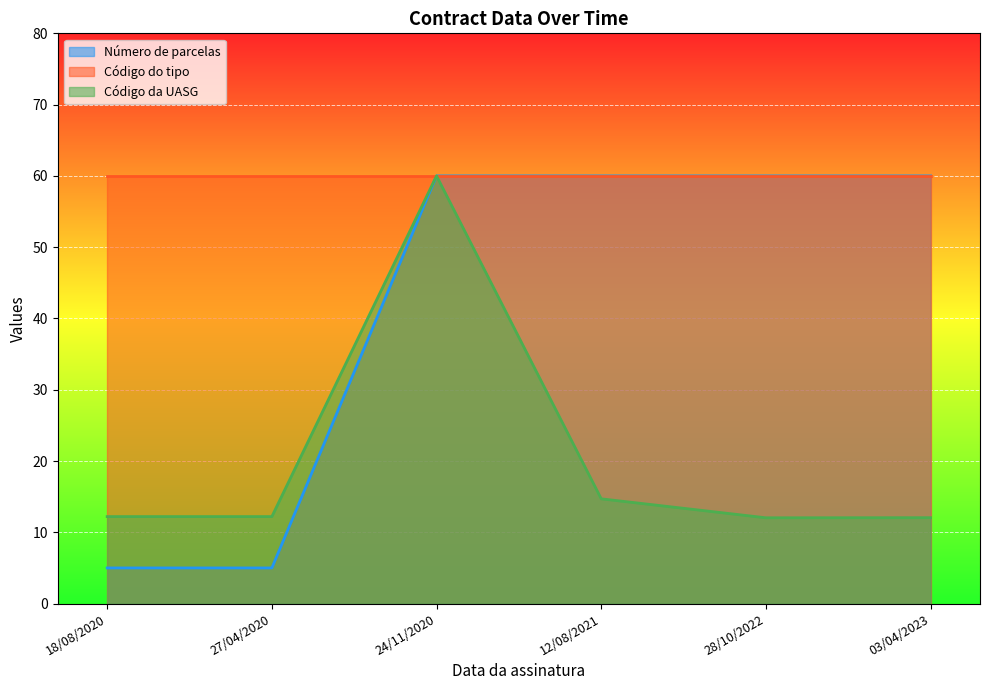

What is the smallest value displayed?

5.0